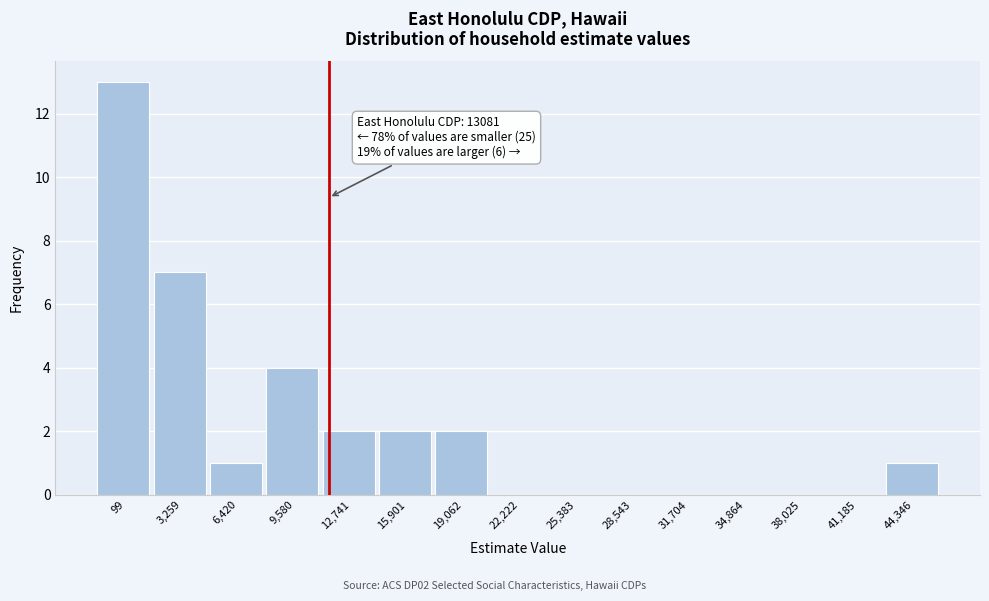

Reading left to right, list all the values displayed in this chart.

99=13	3,259=7	6,420=1	9,580=4	12,741=2	15,901=2	19,062=2	22,222=0	25,383=0	28,543=0	31,704=0	34,864=0	38,025=0	41,185=0	44,346=1